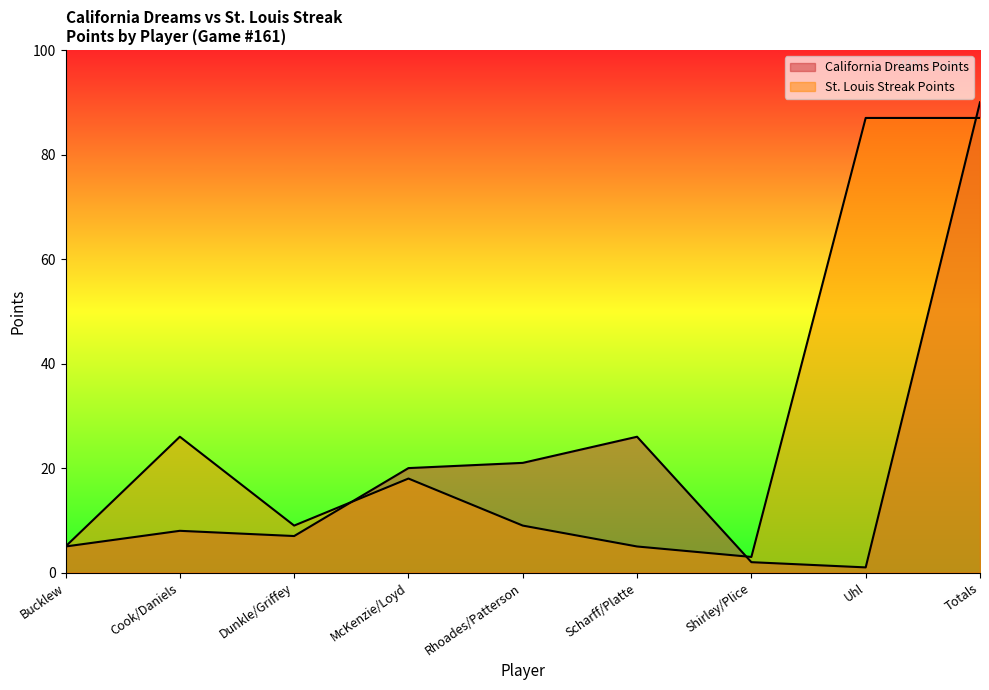

What is the label of the 6th point from the right?

McKenzie/Loyd